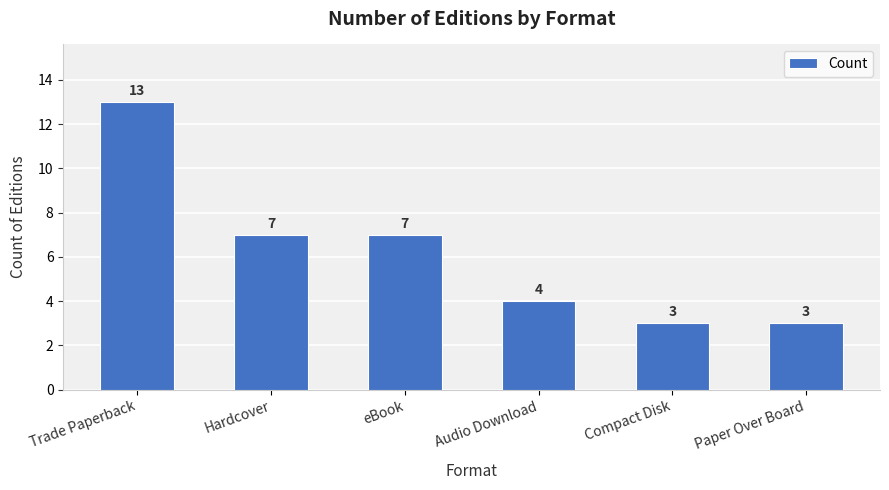

What is the approximate value at Compact Disk?

3